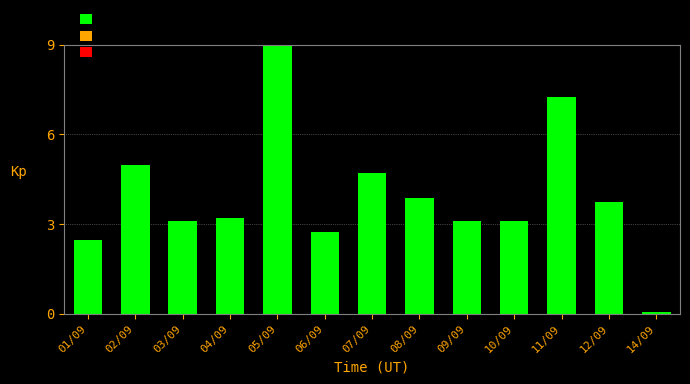

Reading right to left, extract all data points from this chart.

14/09=0.1	12/09=3.7	11/09=7.3	10/09=3.1	09/09=3.1	08/09=3.9	07/09=4.7	06/09=2.7	05/09=9.0	04/09=3.2	03/09=3.1	02/09=5.0	01/09=2.5